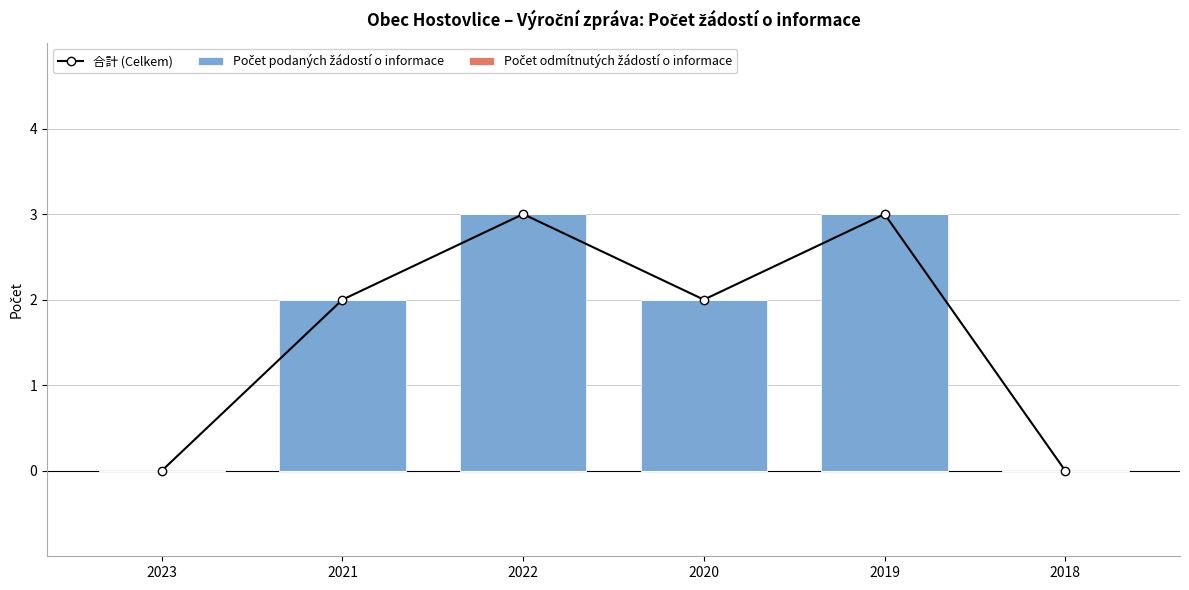

What is the sum of all Počet podaných žádostí o informace values?

10